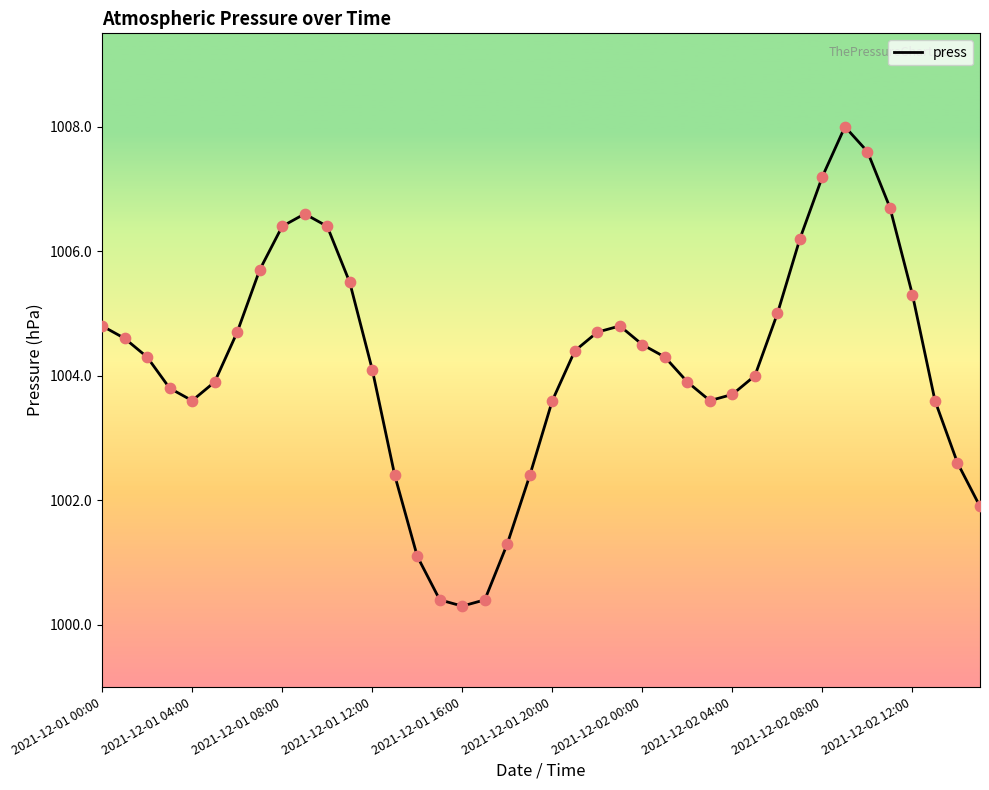

What is the difference between the maximum and minimum values?

7.7